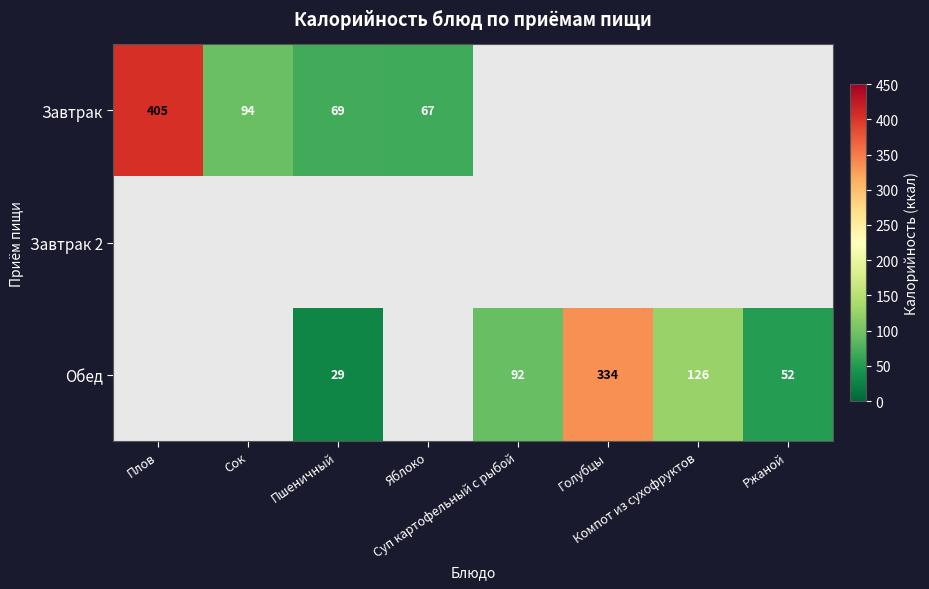

Which series has the largest range (max minus min)?

Завтрак